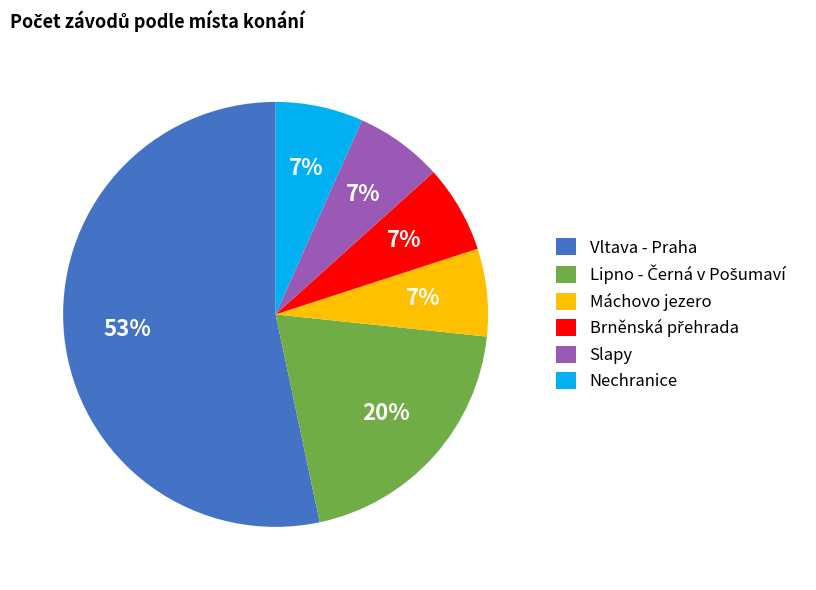

Which slice is the largest?

Vltava - Praha